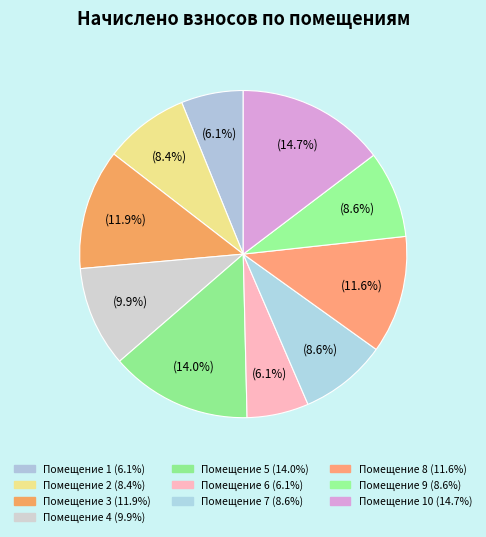

Is there any slice that represents more than half of the pie?

No